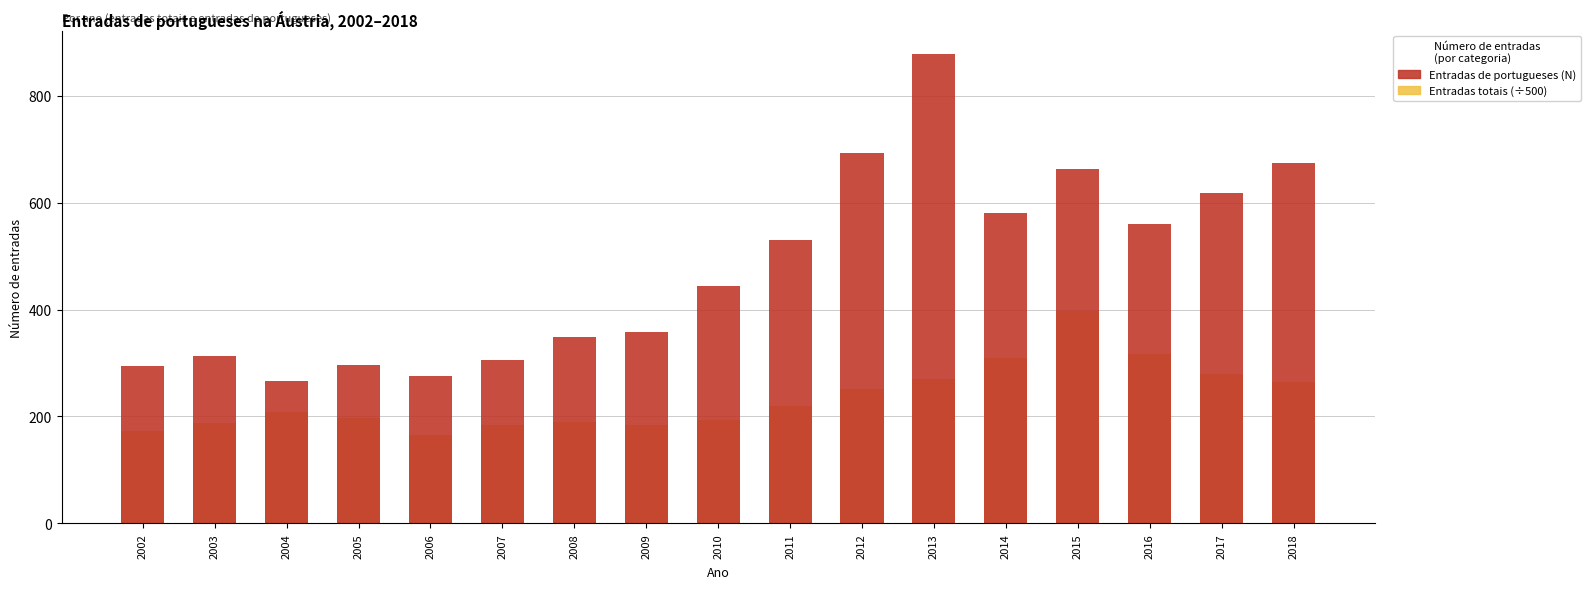

Which label corresponds to the smallest value in the chart?

2006